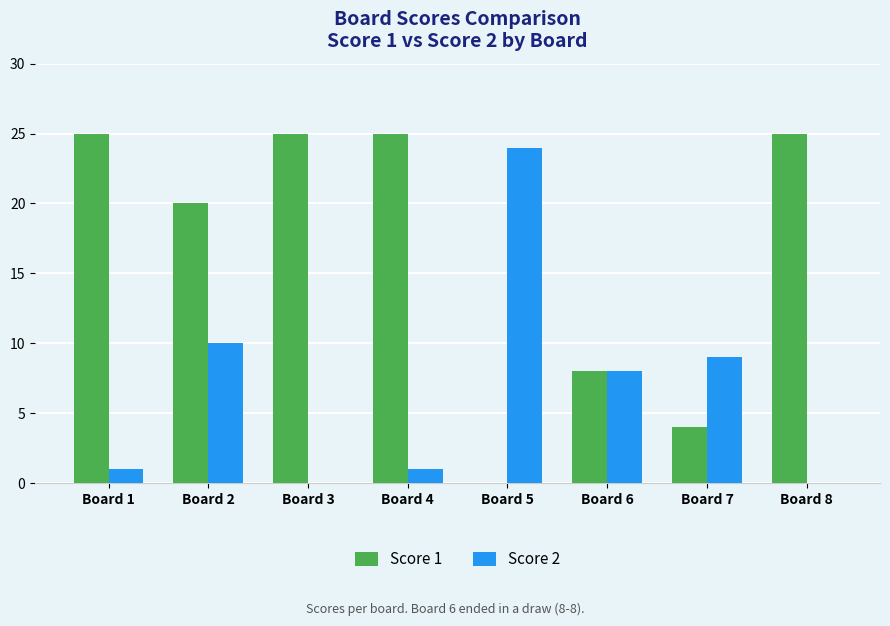

True or false: Score 2 has a value of 1 at Board 1.

True